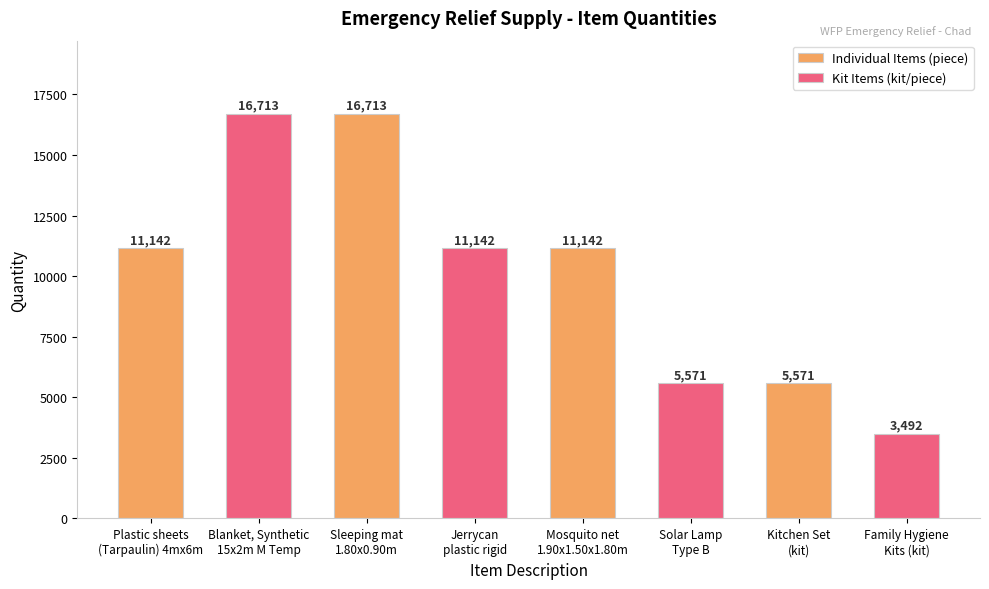

What is the difference between the maximum and second lowest values in the Kit Items (kit/piece) series?

11142